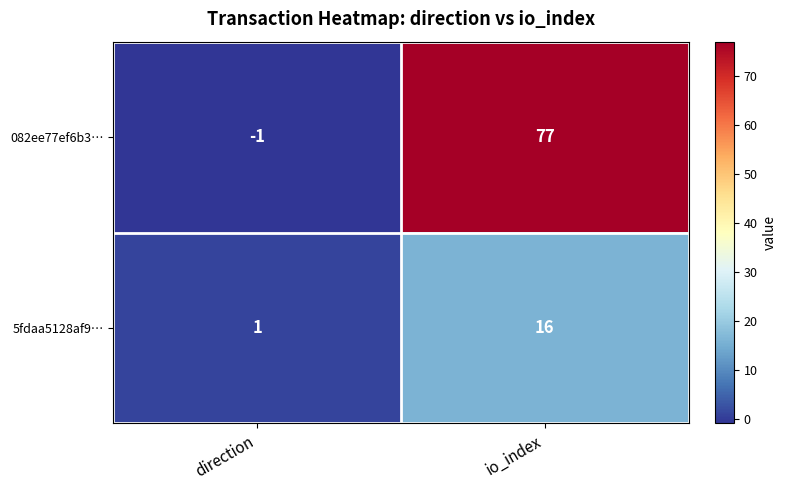

How many categories are shown in the chart?

2